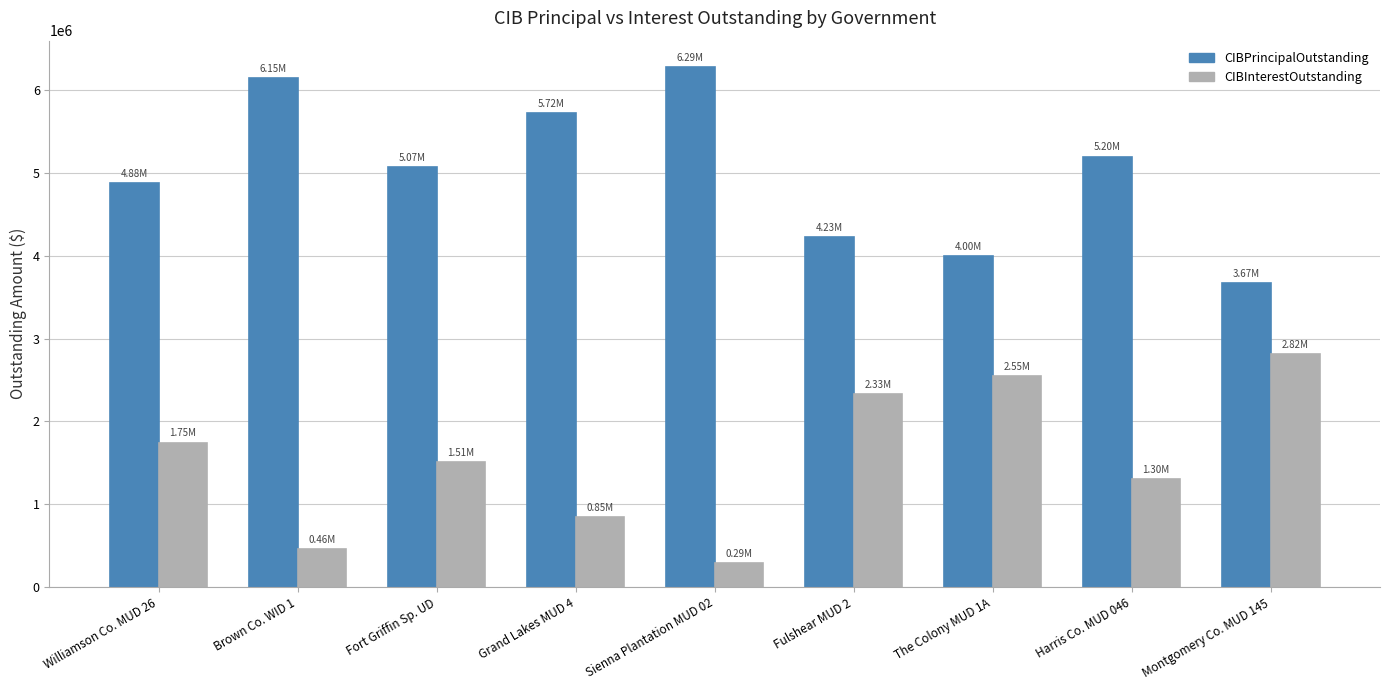

What is the maximum value for CIBPrincipalOutstanding?

6285000.0